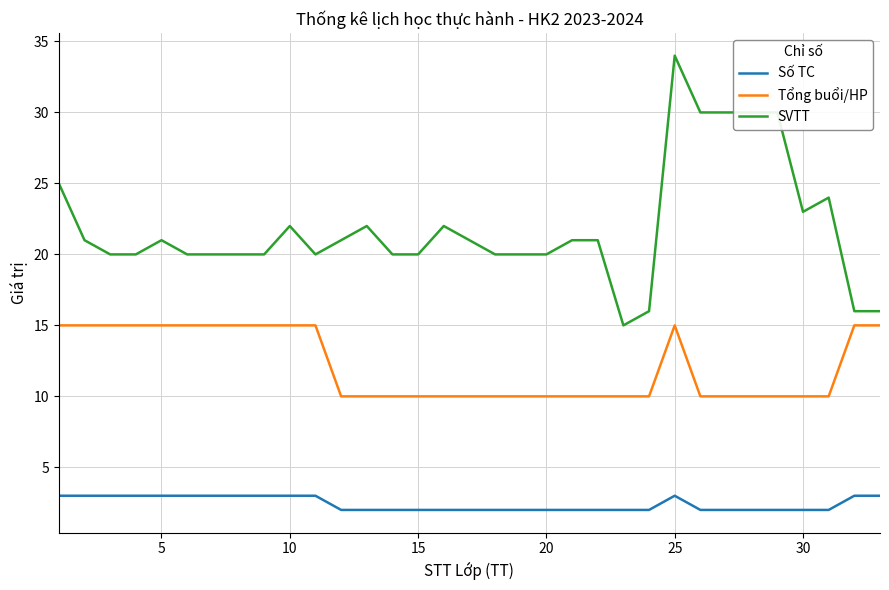

What is the maximum value for Tổng buổi/HP?

15